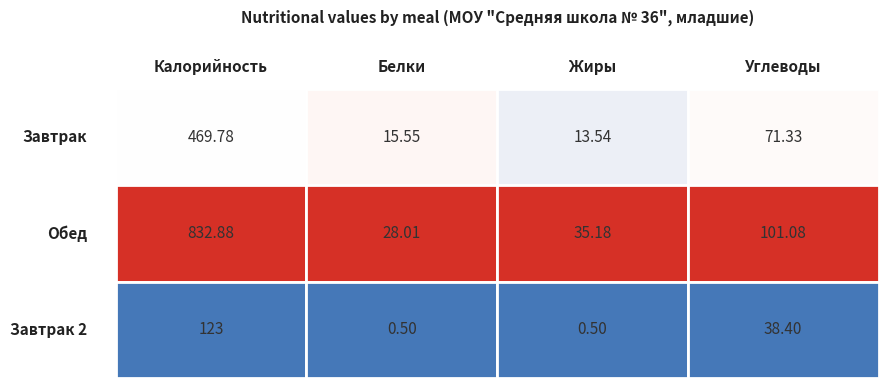

Is it true that Завтрак equals 113.9 at 3?

False